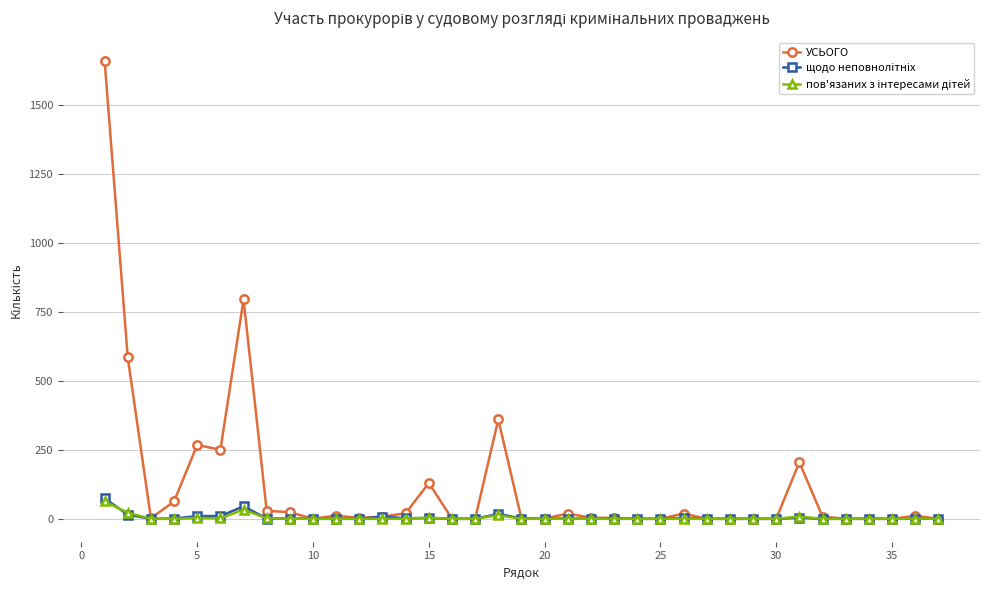

At how many categories does at least one series exceed 187?

7